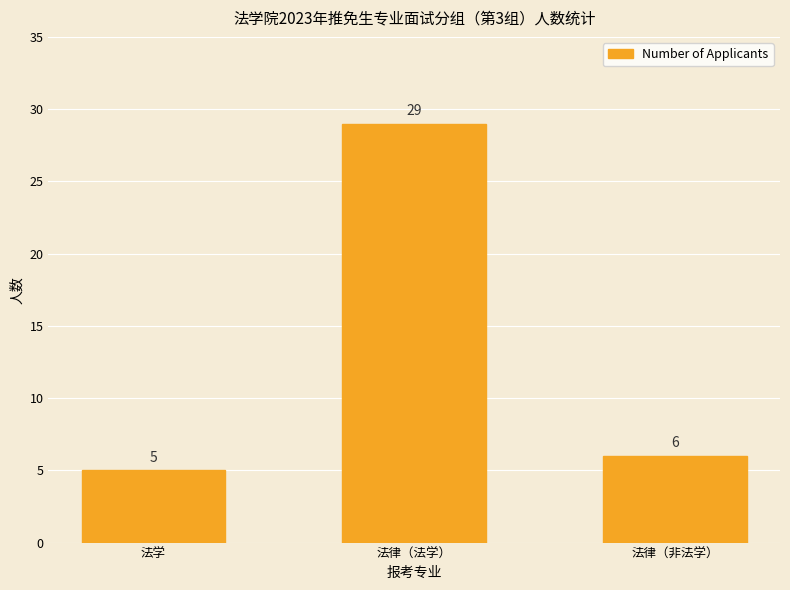

What is the label of the 3rd bar from the left?

法律（非法学）